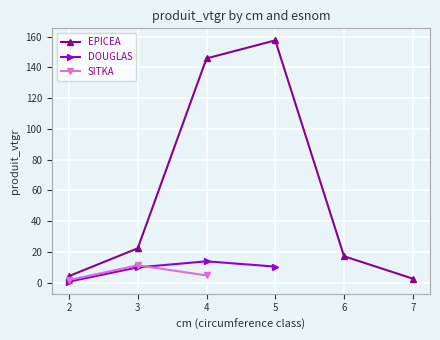

The EPICEA series shows 17.2 at 6. True or false?

True